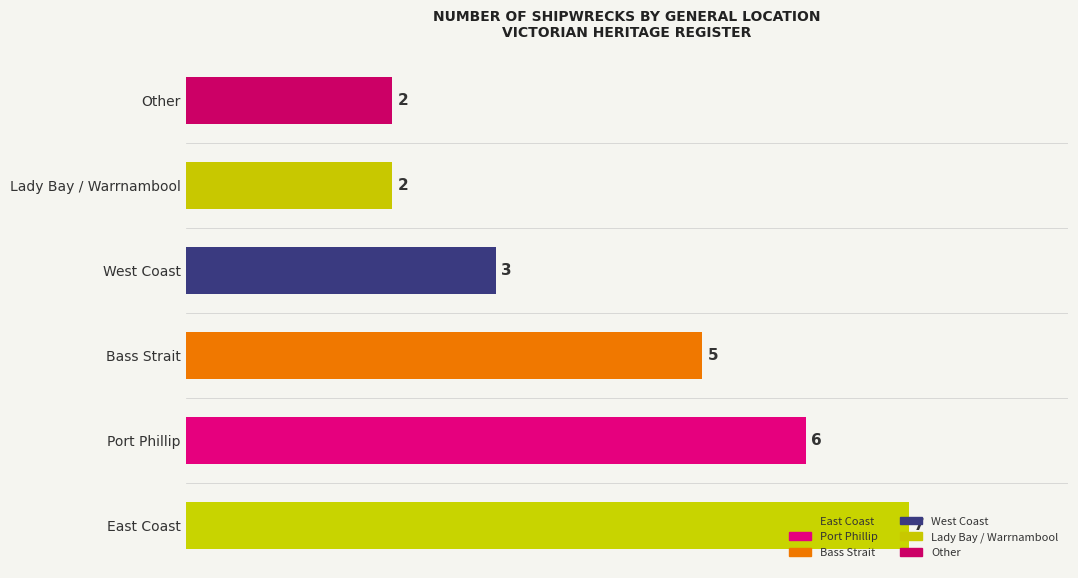

What is the difference between the second highest and second lowest values?

4